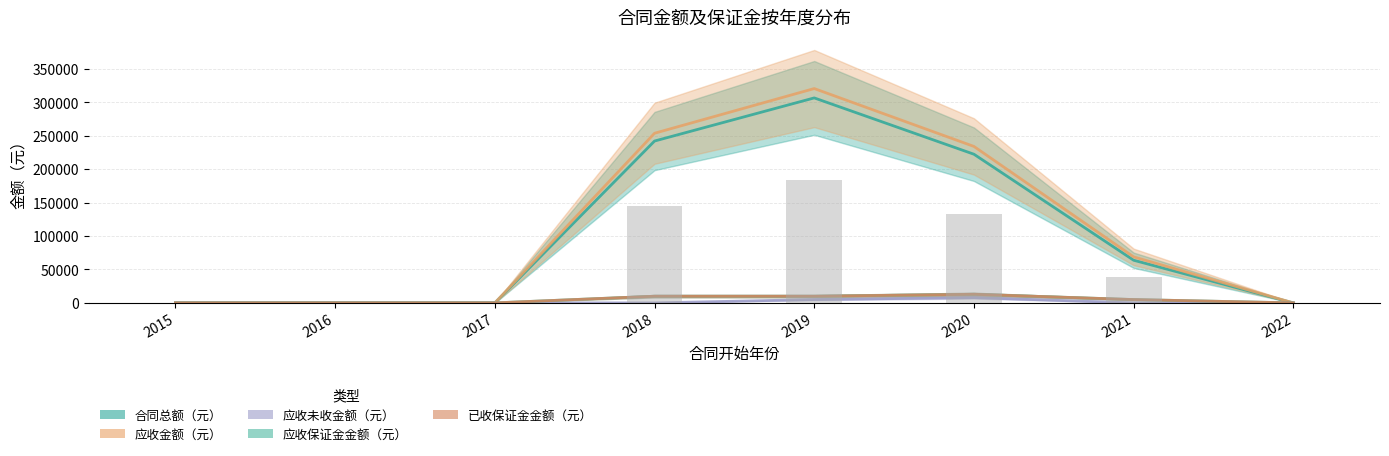

What is the highest value of the 应收未收金额（元） series?

7888.0